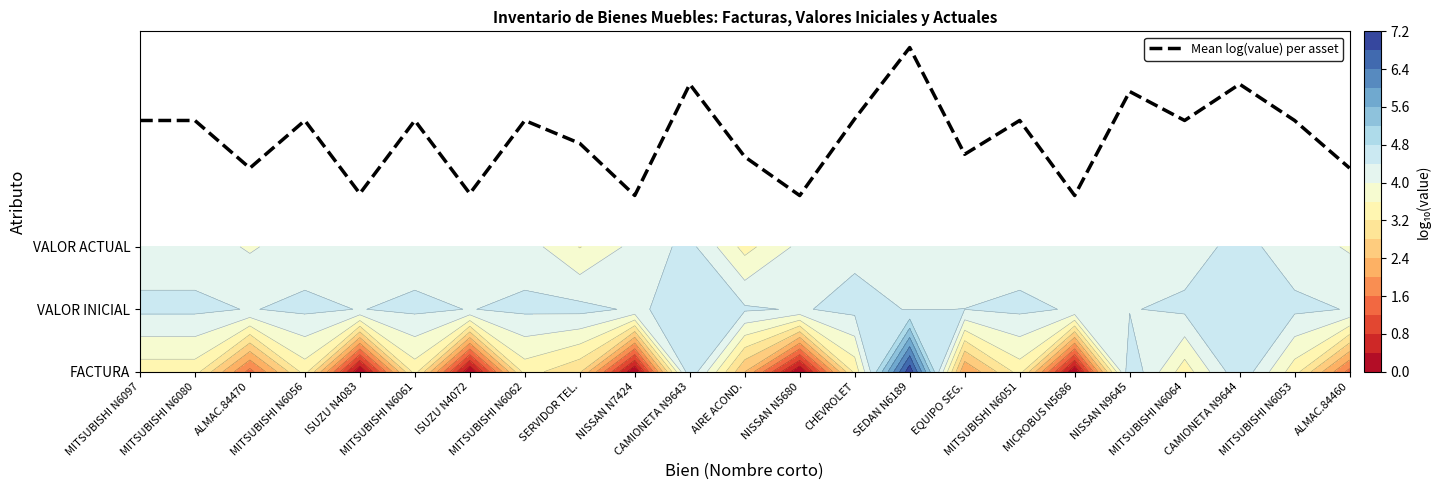

Which label corresponds to the smallest value in the chart?

NISSAN N5680